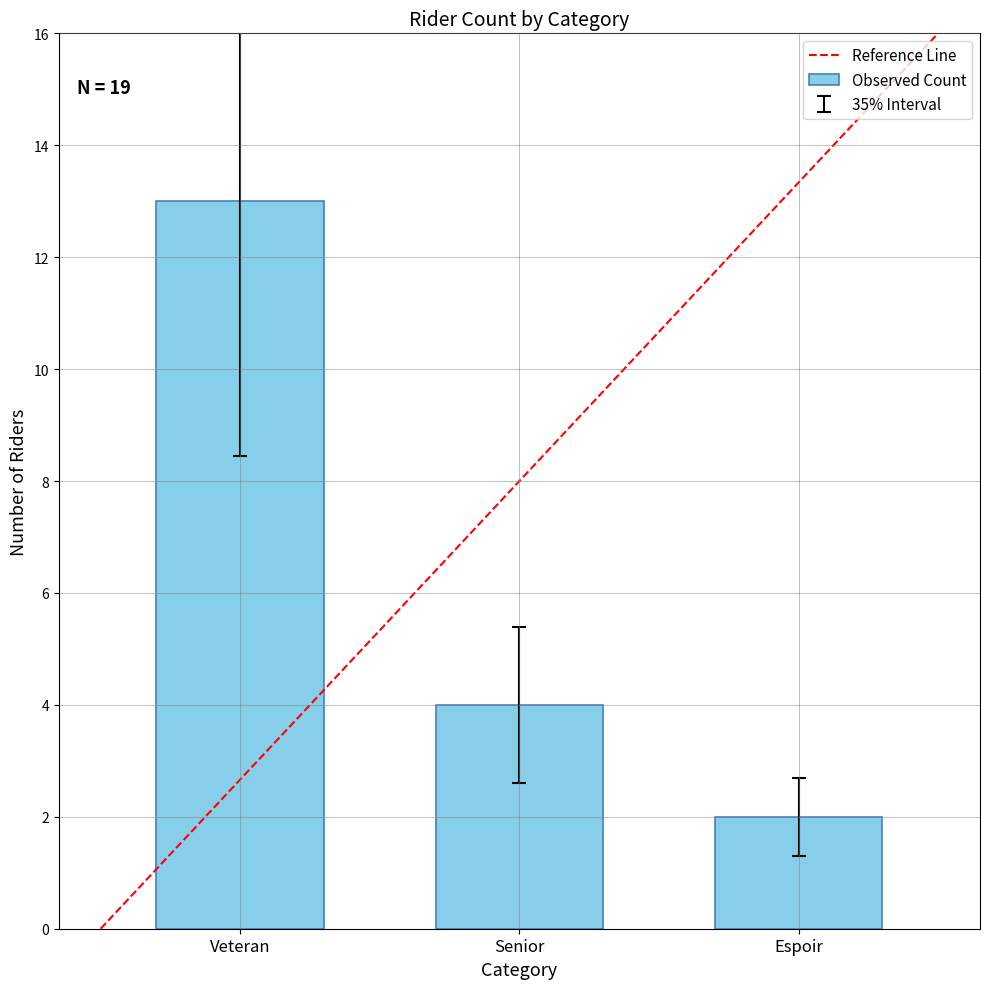

What is the change in value from Senior to Espoir?

-2